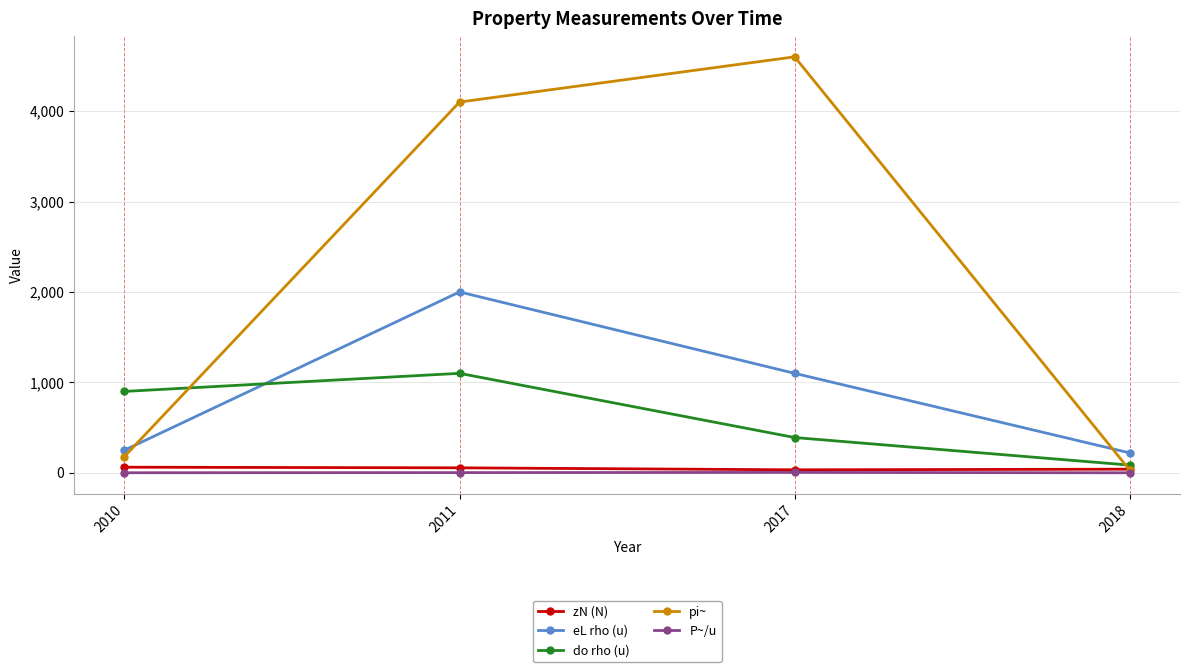

Which series has the widest spread of values?

pi~